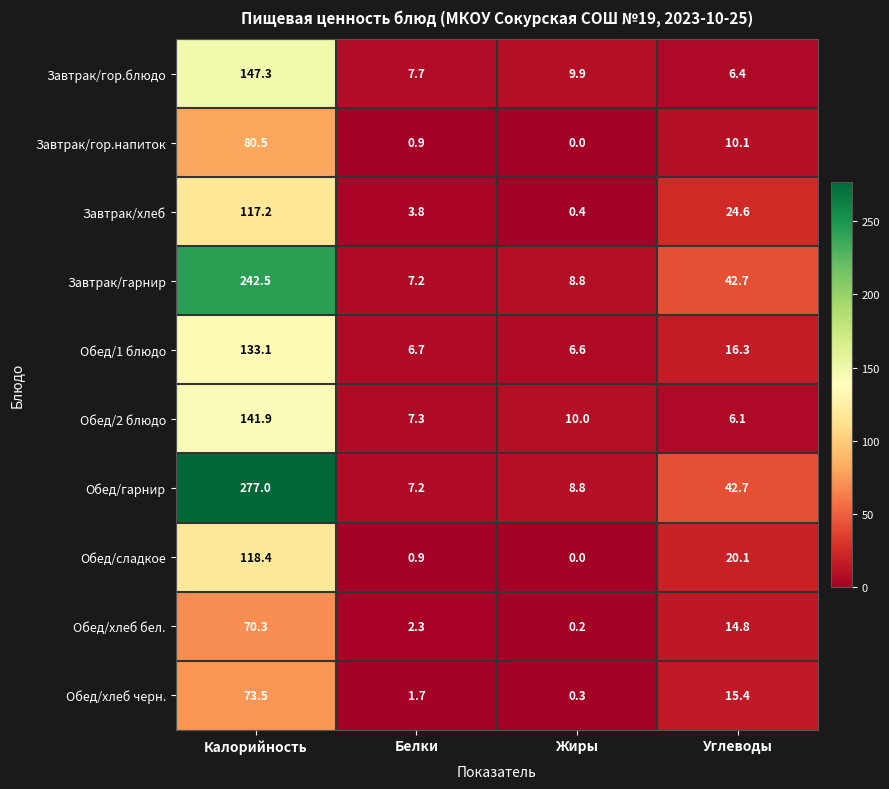

Which series has the largest total across all categories?

Обед/гарнир